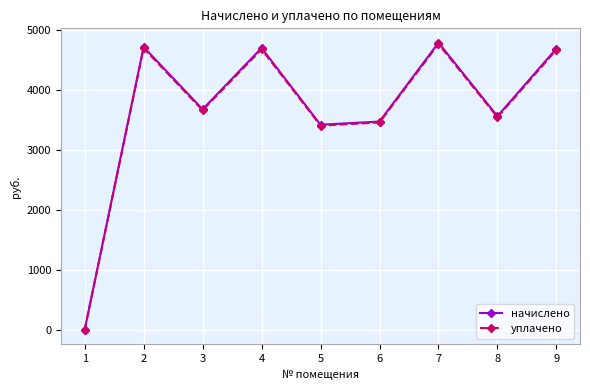

Where is the first local maximum for начислено?

2